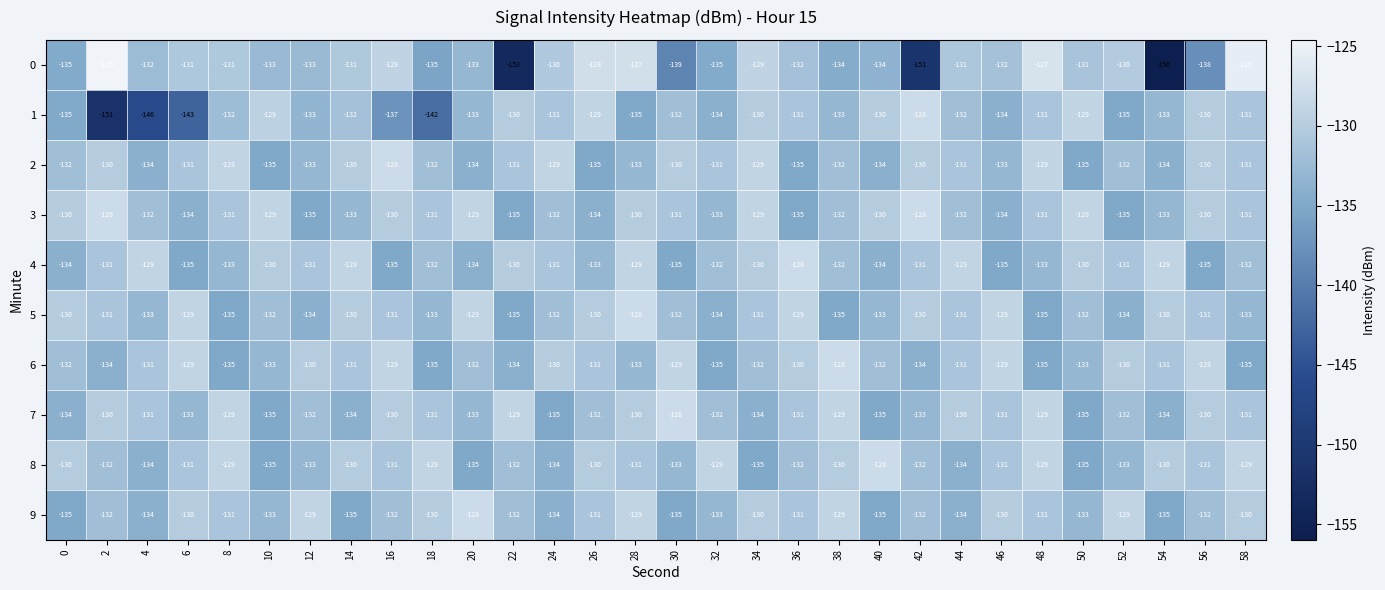

The 0 series shows -74 at 0. True or false?

False